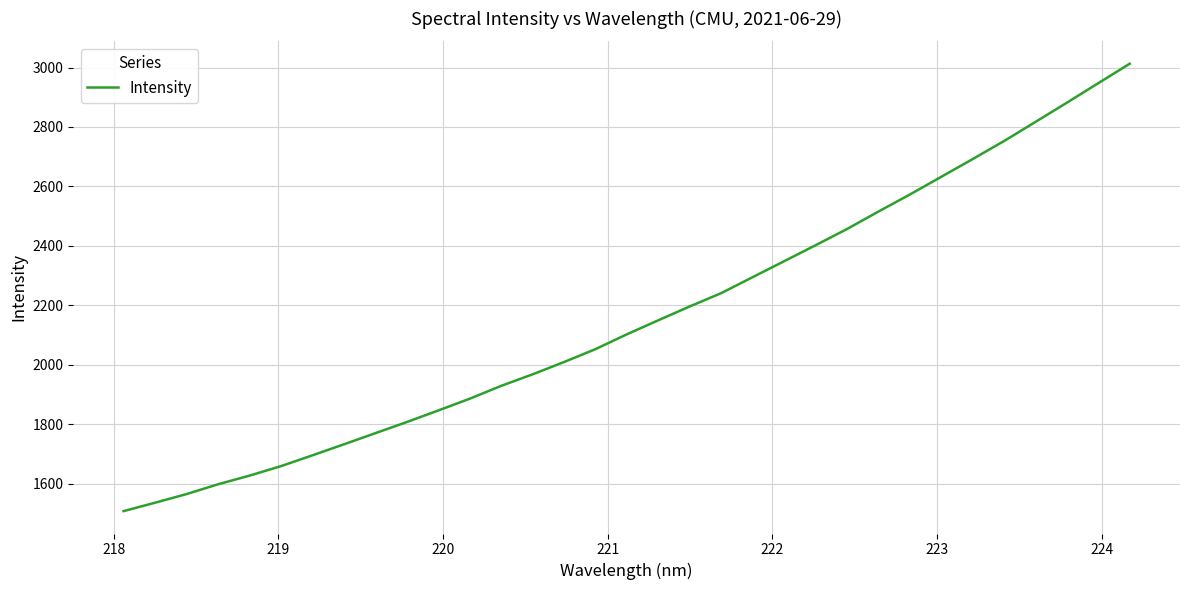

What is the minimum value shown in the chart?

1507.3